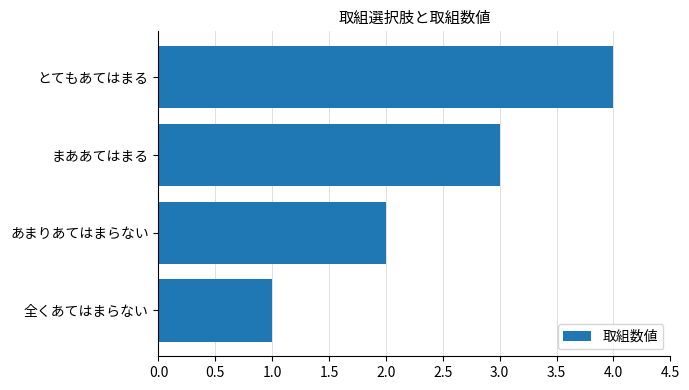

How many data points are less than 3?

2